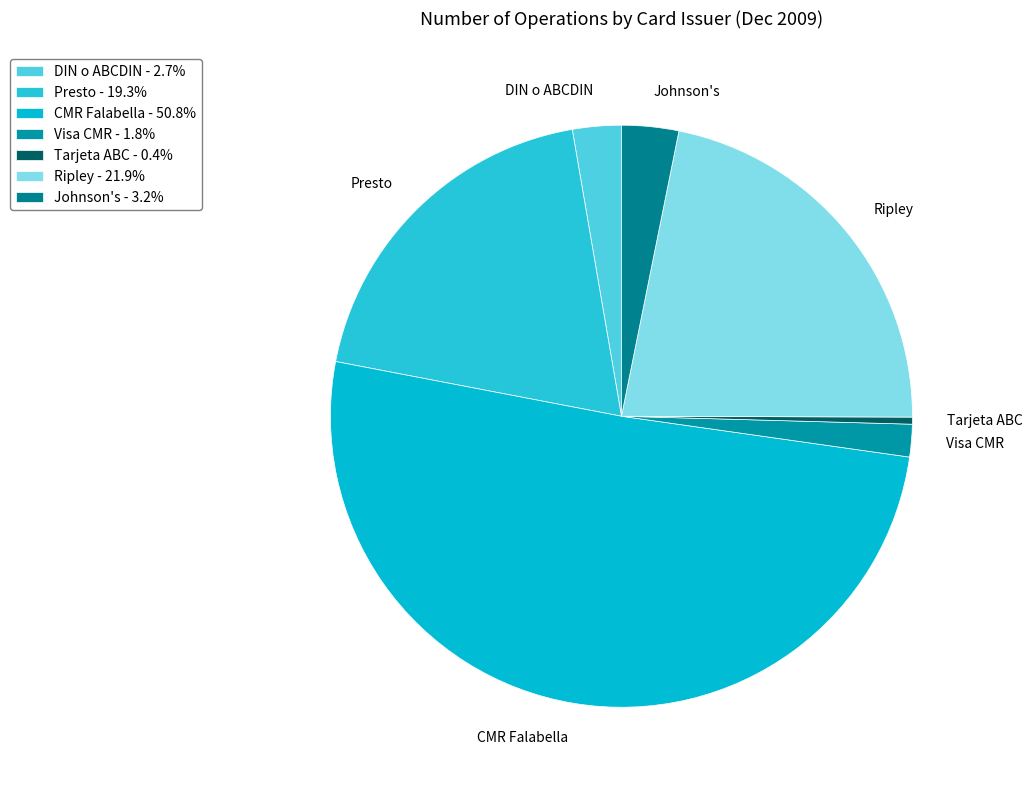

How many slices are in this pie chart?

7